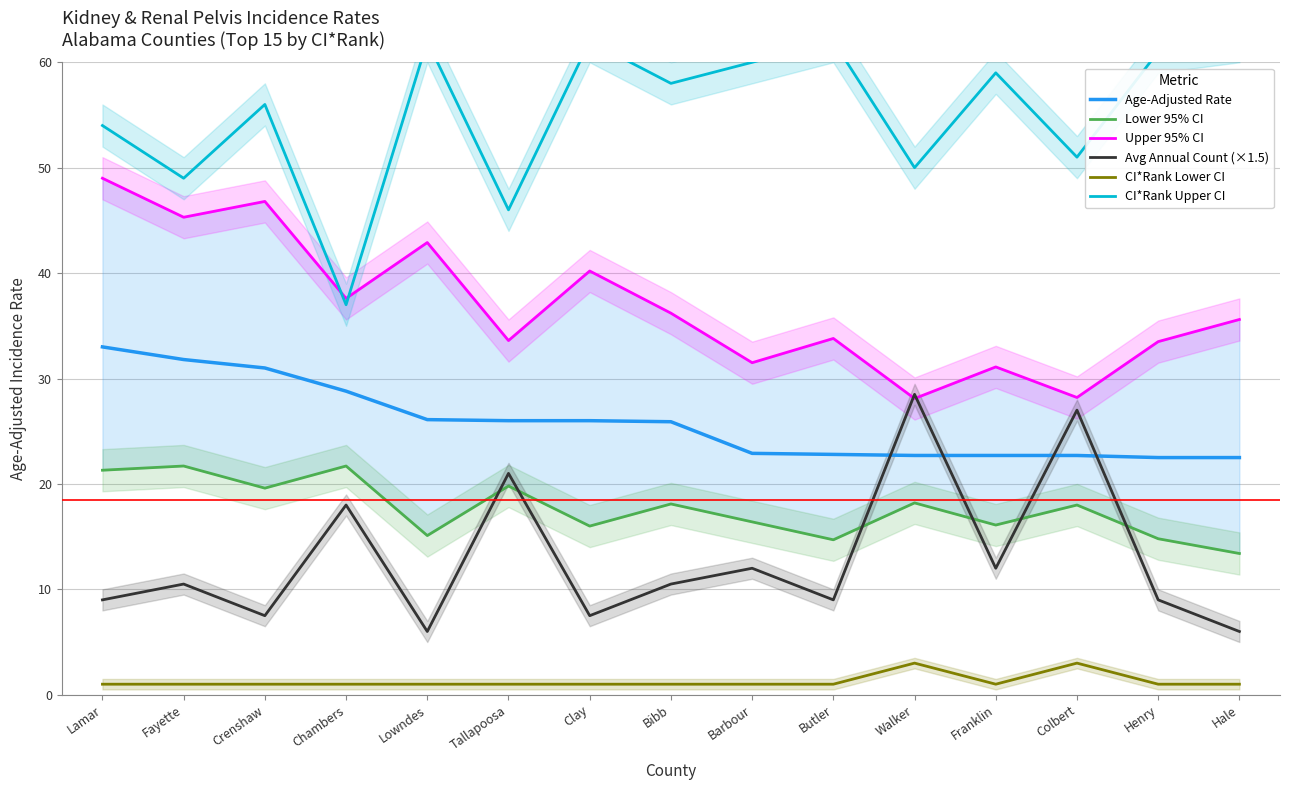

List the labels in order of Age-Adjusted Rate value, smallest first.

Henry, Hale, Walker, Franklin, Colbert, Butler, Barbour, Bibb, Tallapoosa, Clay, Lowndes, Chambers, Crenshaw, Fayette, Lamar